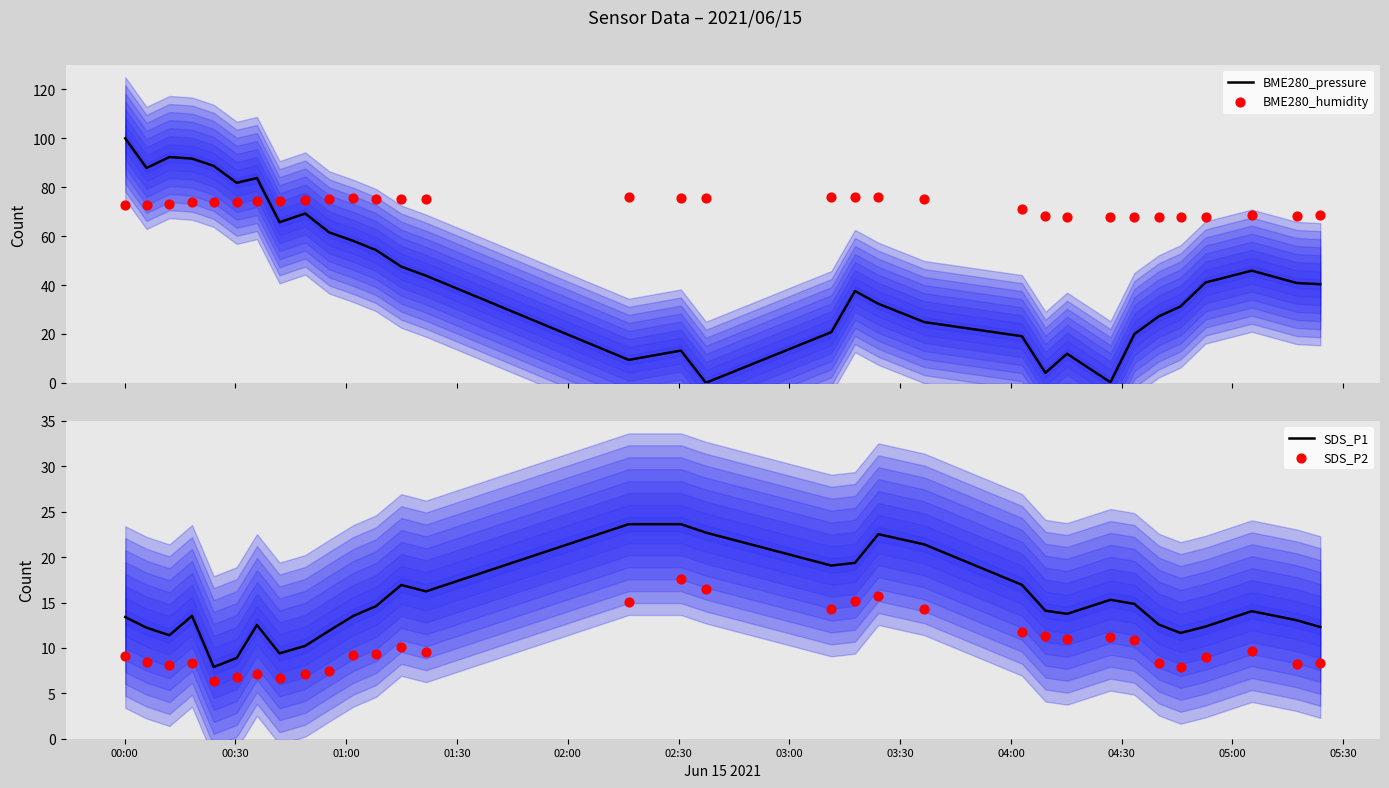

Which series reaches the minimum Y coordinate?

BME280_pressure